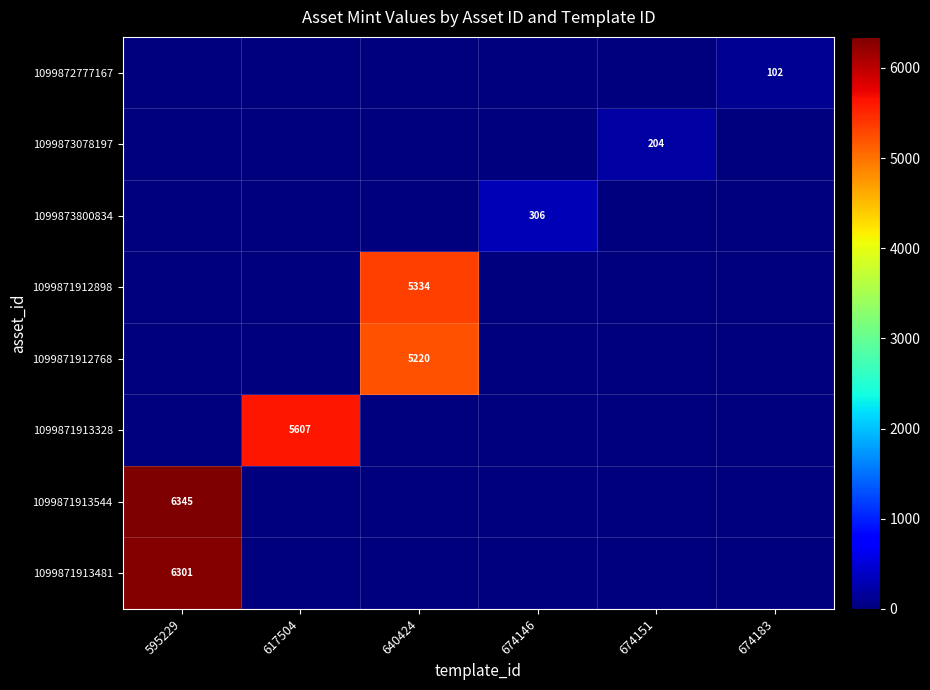

True or false: 1099871912768 has a value of 5220 at 640424.

True